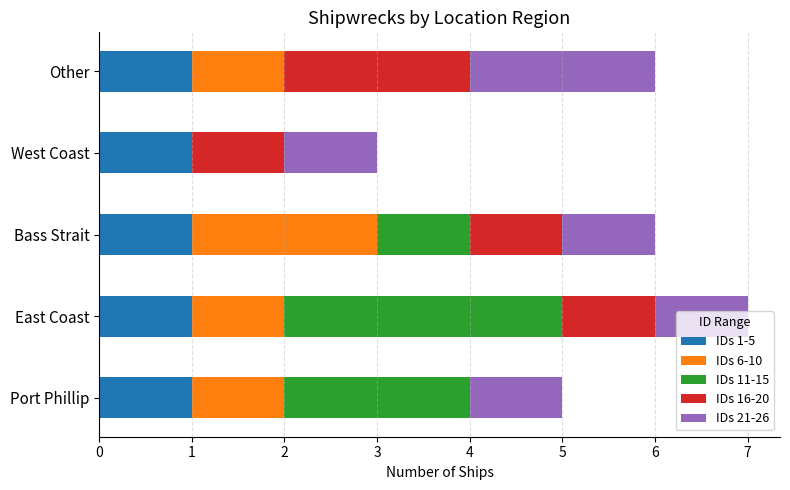

The value of IDs 1-5 at East Coast is 2. True or false?

False